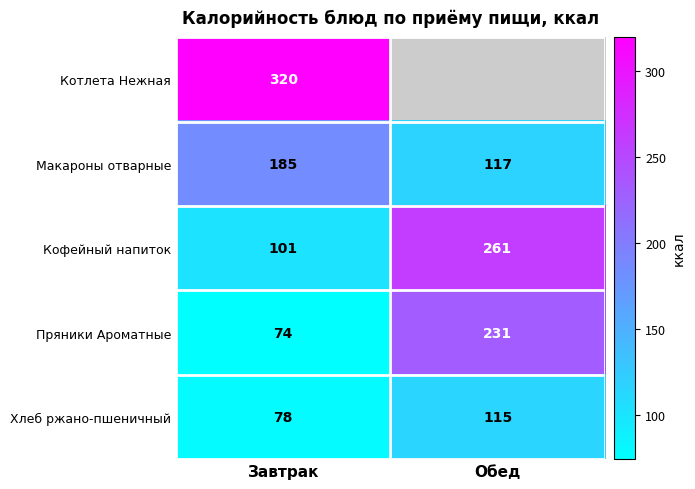

How many Макароны отварные values are between 117 and 185?

2